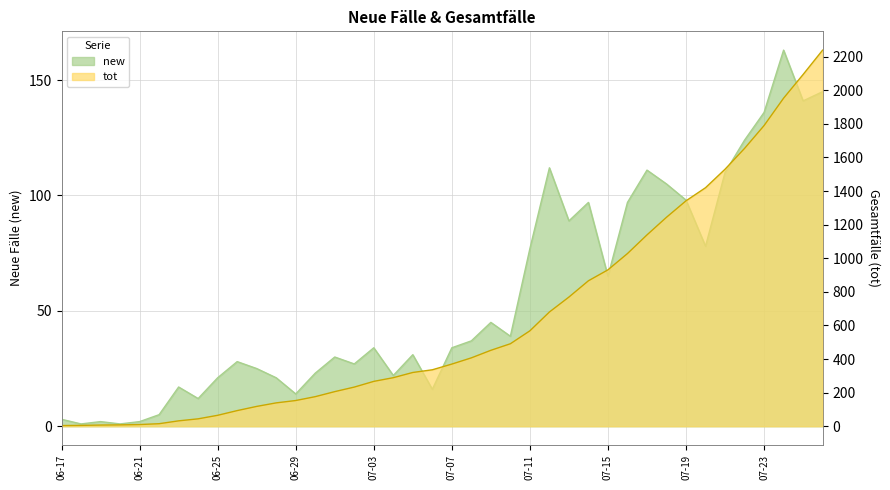

True or false: new and tot intersect in this chart.

False